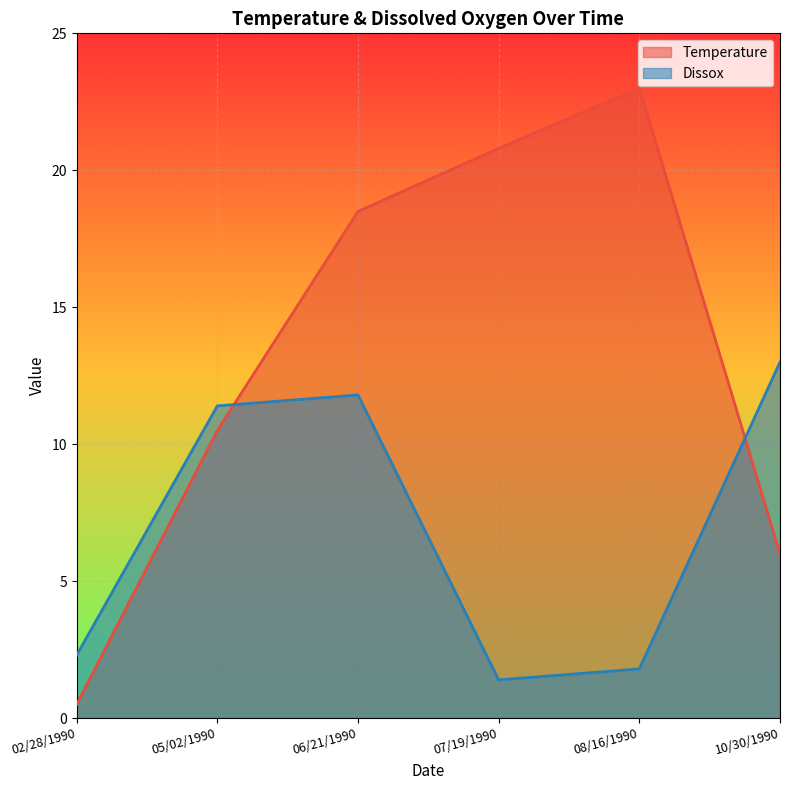

How many times do Dissox and Temperature cross each other?

2